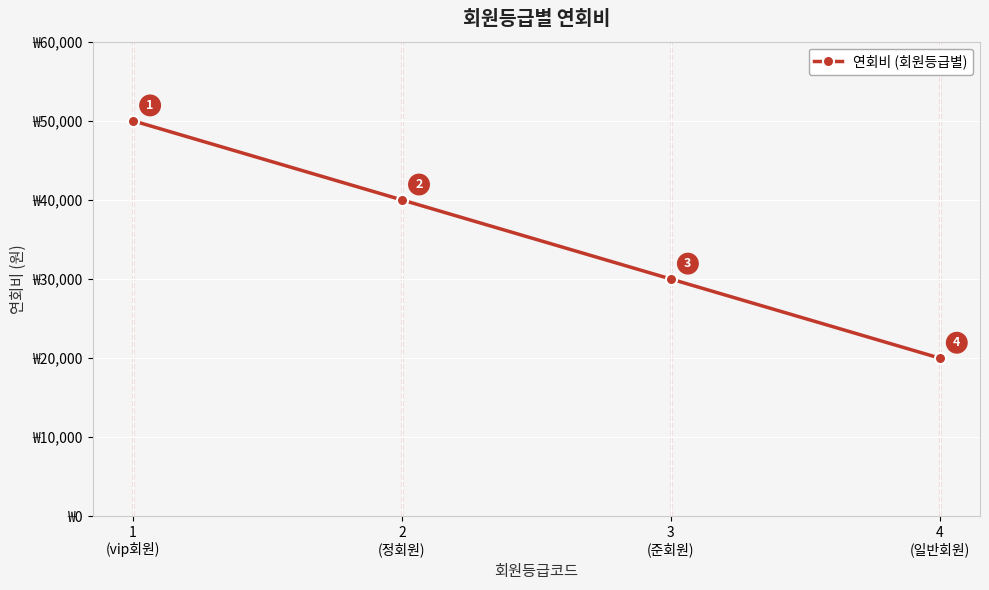

What is the sum of all values?

140000